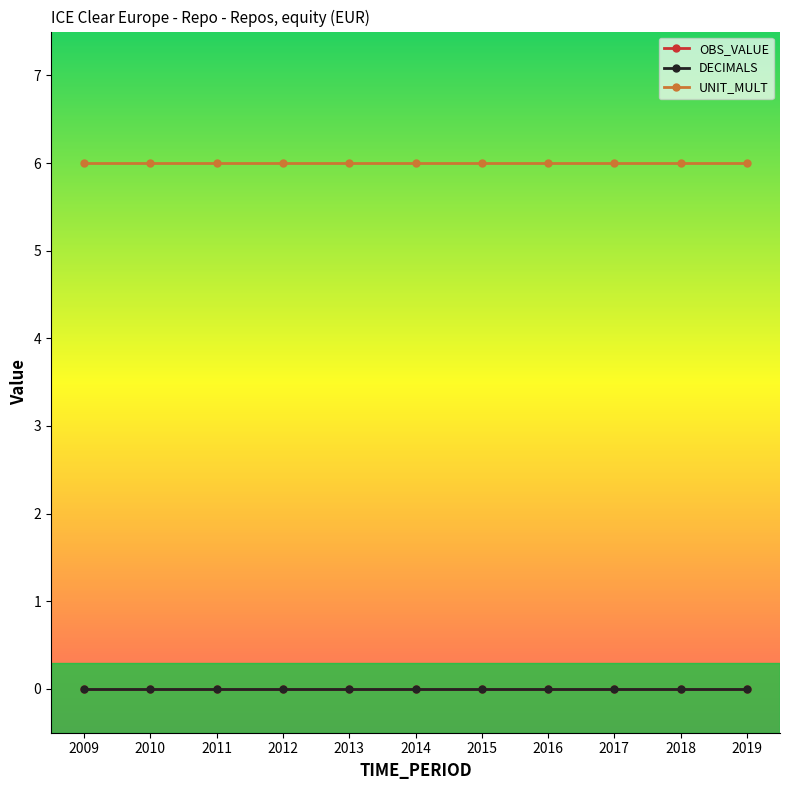

Which has a higher value, 2015 or 2014?

2015